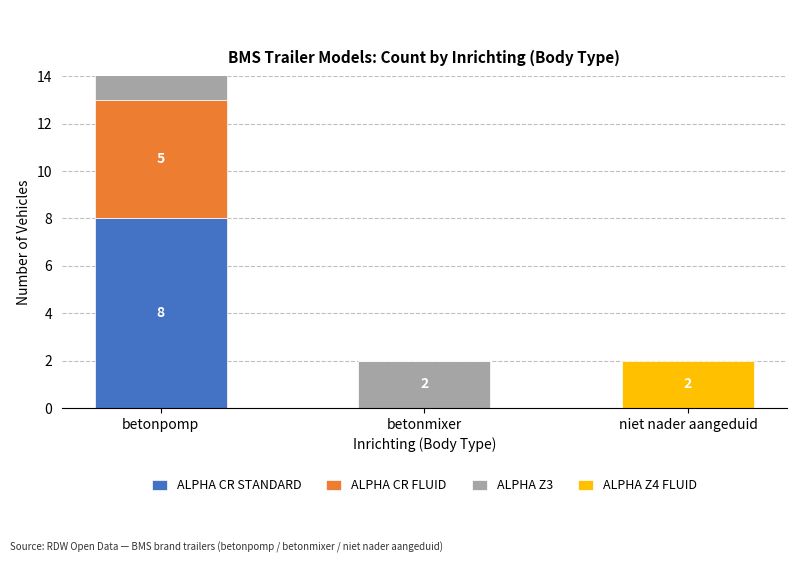

At betonpomp, list the series in order from largest to smallest.

ALPHA CR STANDARD, ALPHA CR FLUID, ALPHA Z3, ALPHA Z4 FLUID